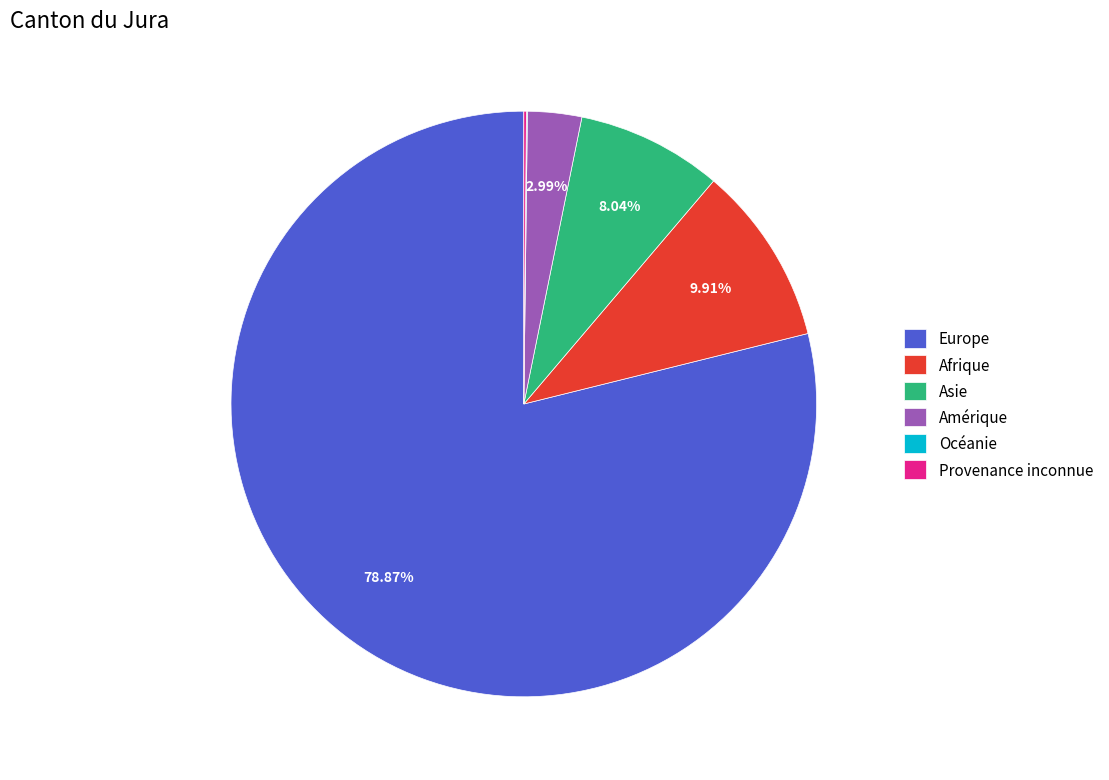

Which slice is the largest?

Europe